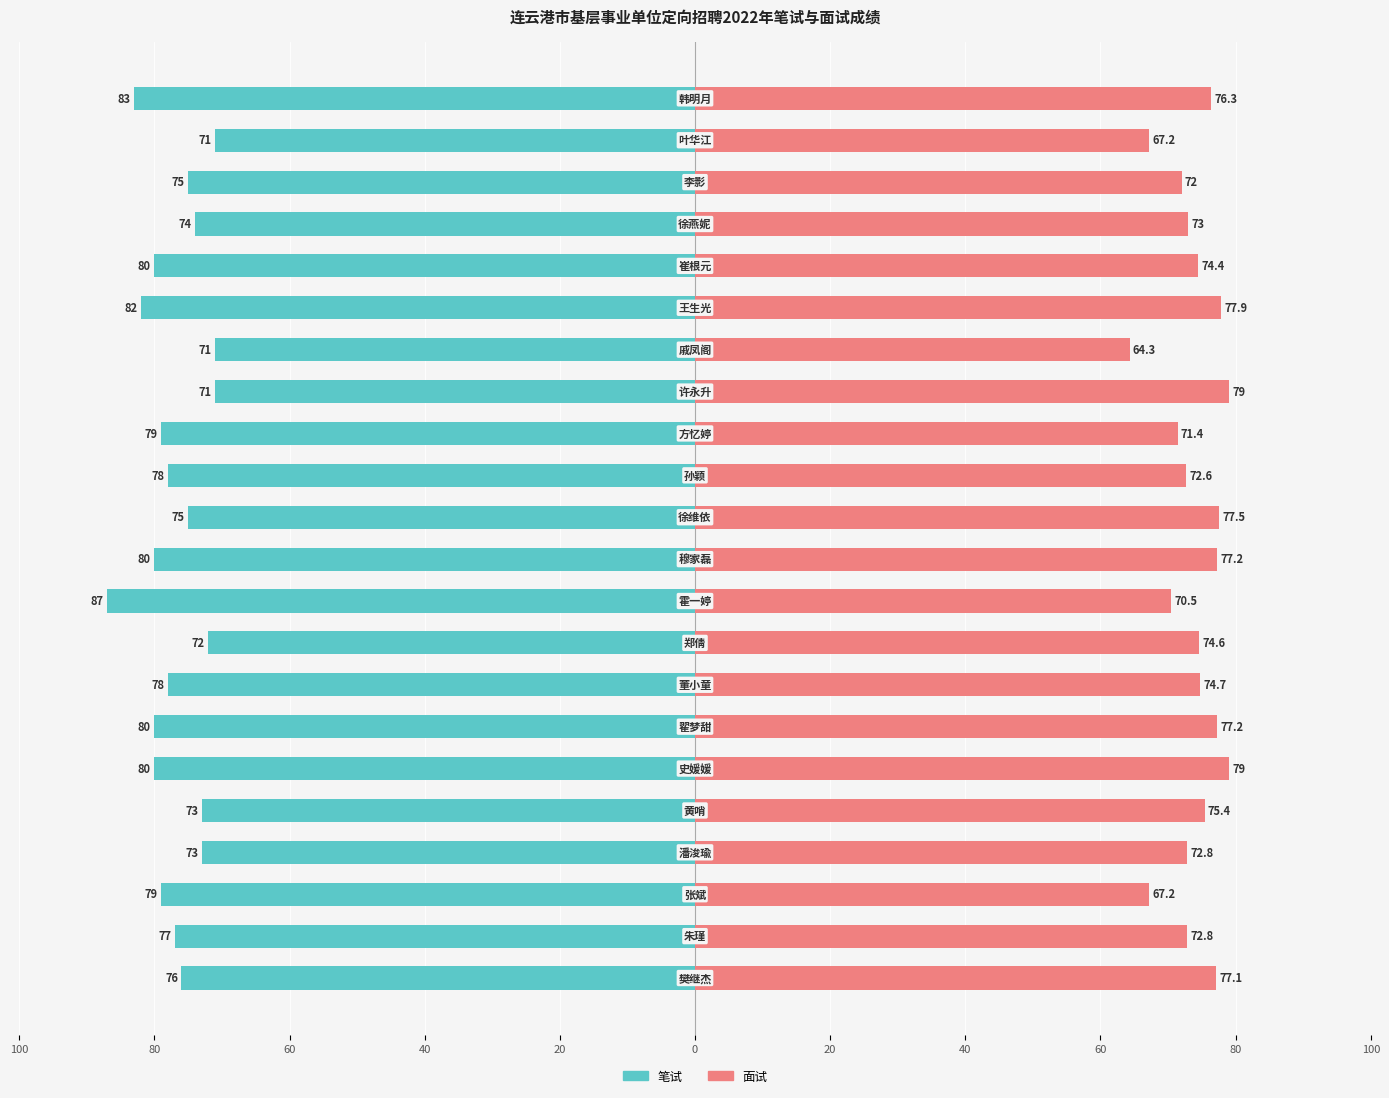

How many data points in 笔试 are above -77?

10